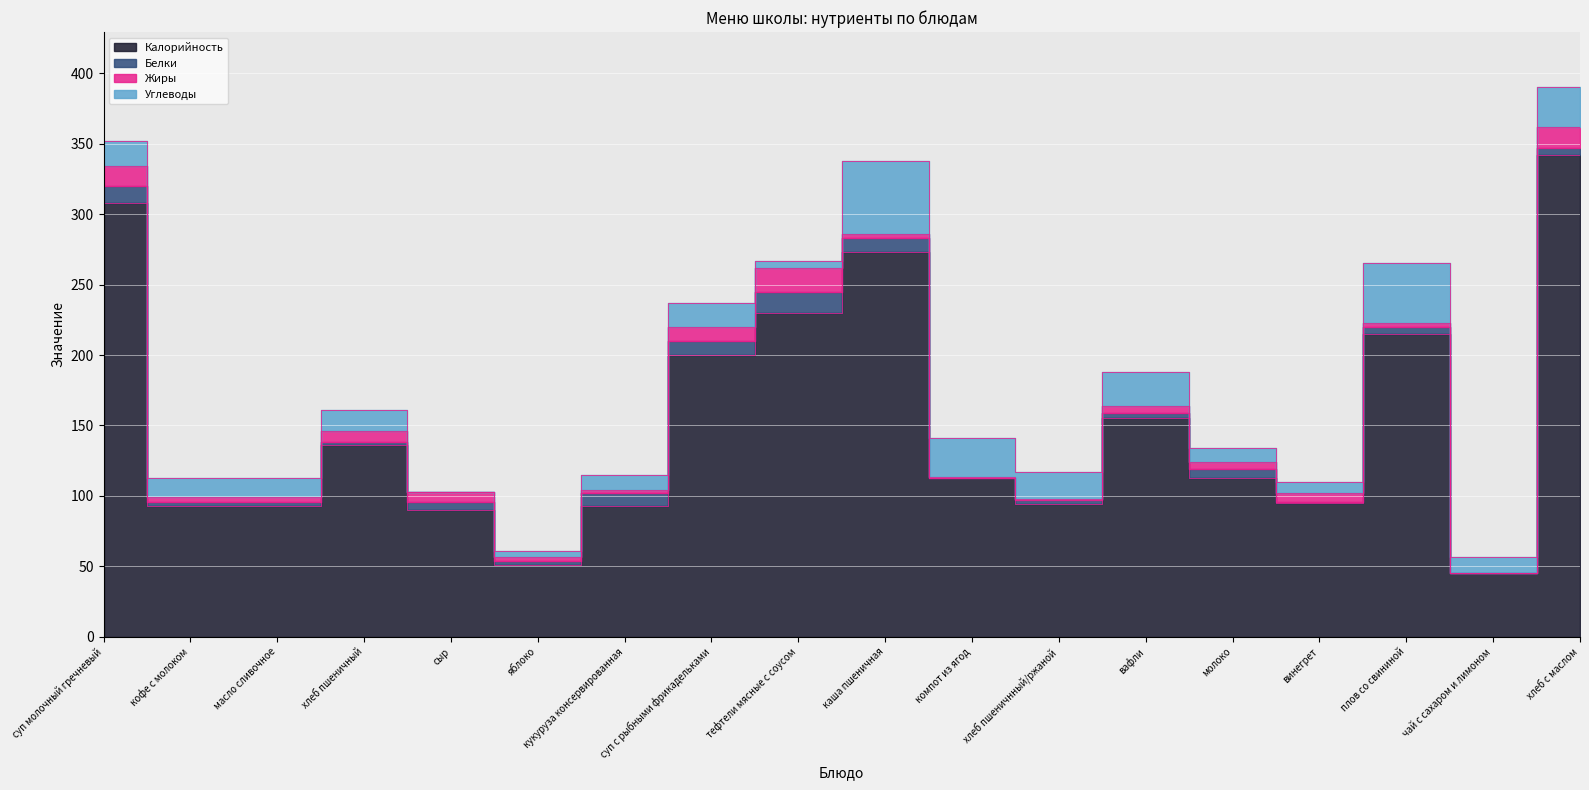

At how many categories does at least one series exceed 165?

6